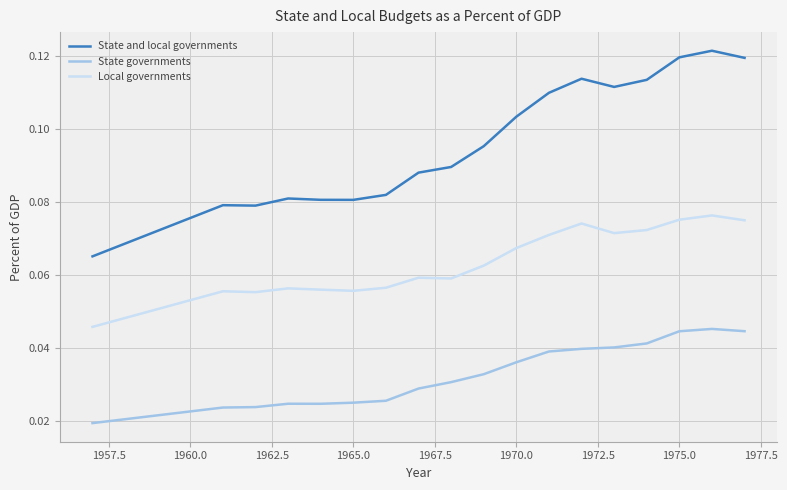

True or false: State and local governments and Local governments intersect in this chart.

False